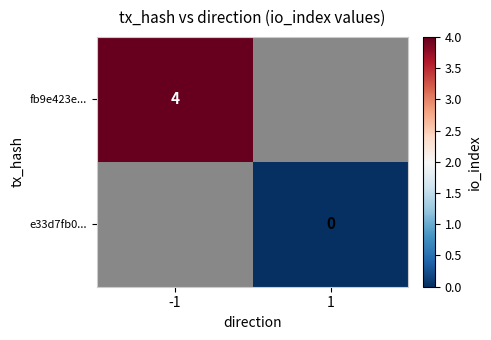

Count the number of categories in the chart.

2